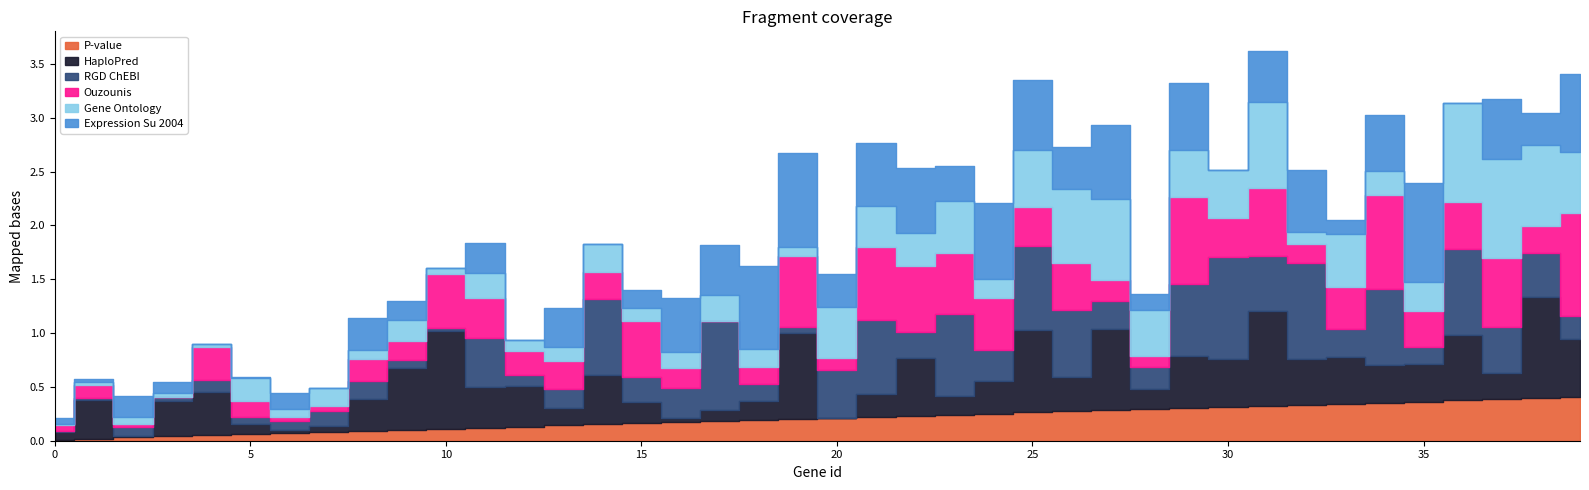

At which category is the sum across all series the highest?

31